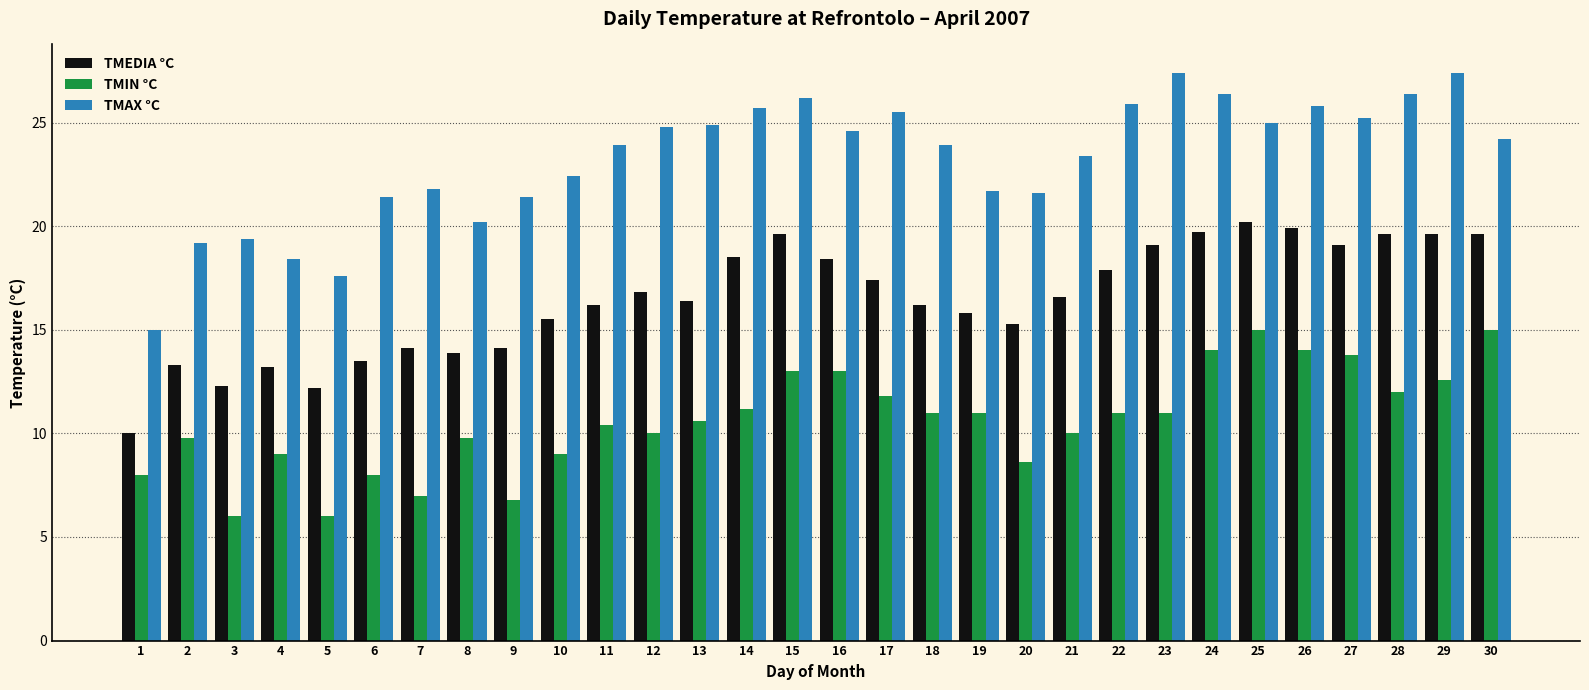

What is the sum of all TMIN °C values?

318.4